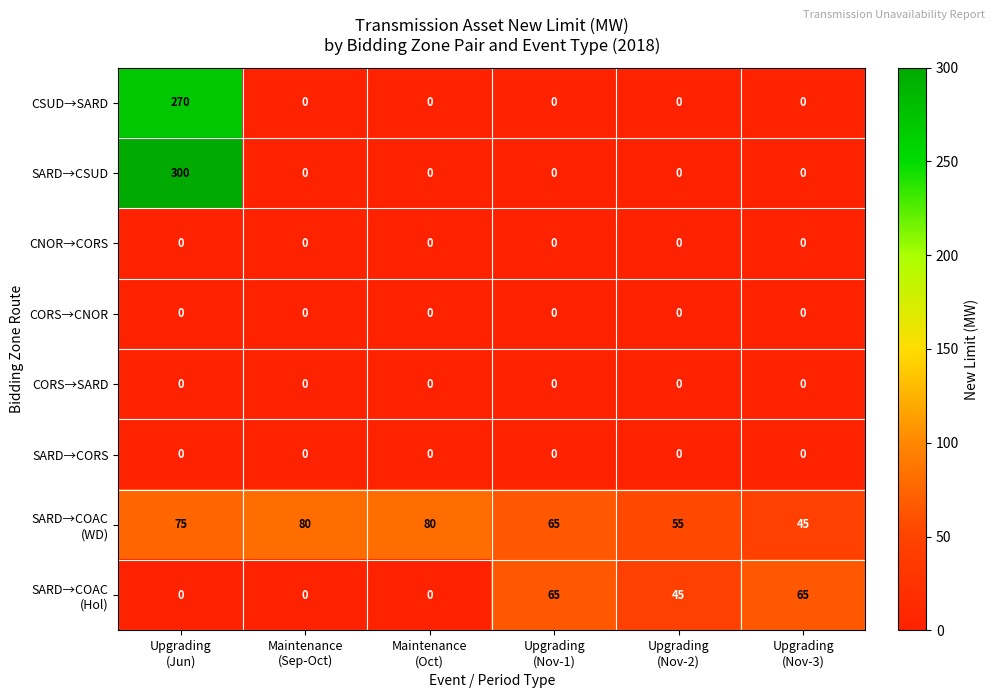

How many categories are shown in the chart?

6